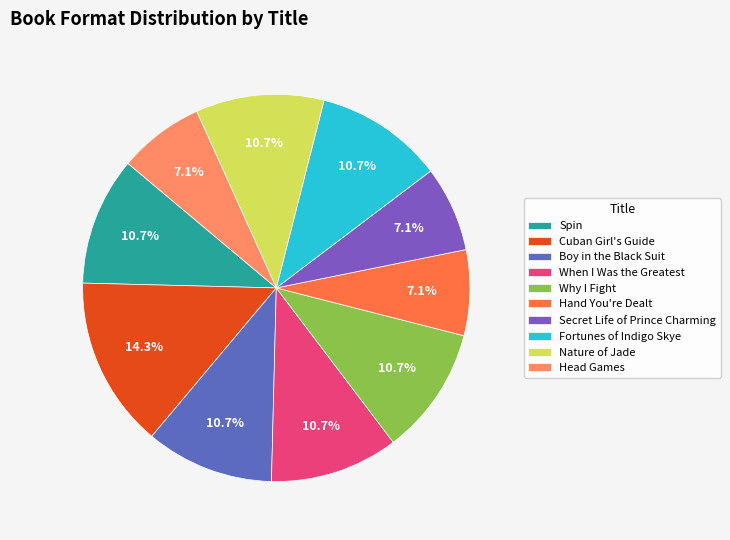

Does any single category account for the majority?

No